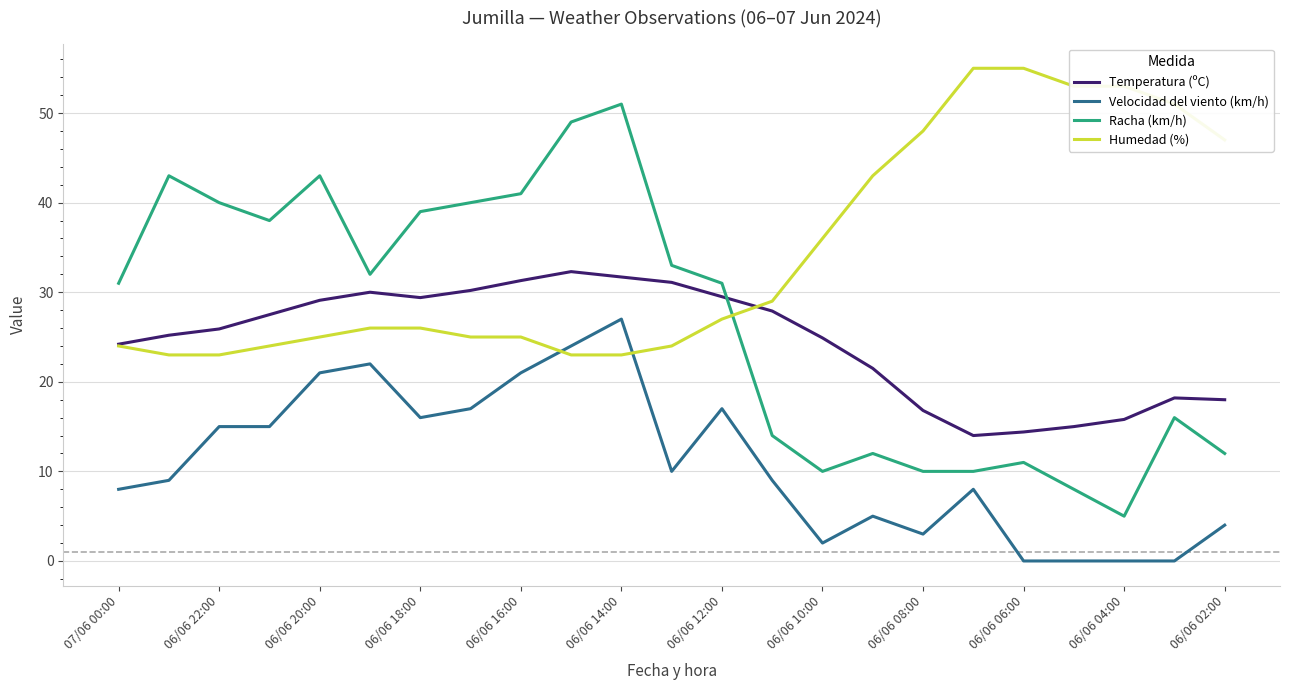

How many times do Temperatura (ºC) and Racha (km/h) cross each other?

1